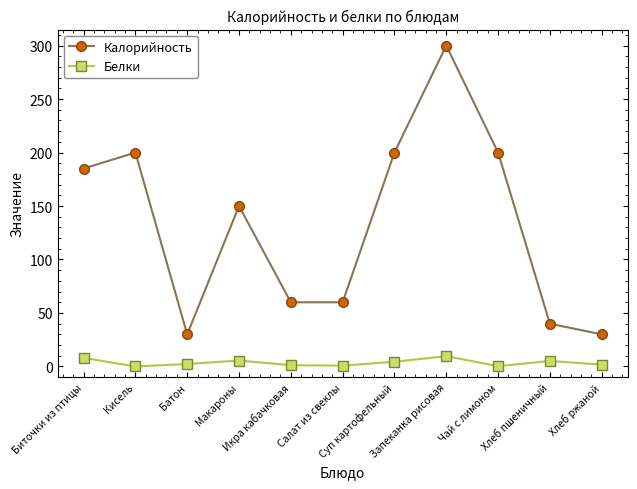

What are all the series names shown in the legend?

Калорийность, Белки